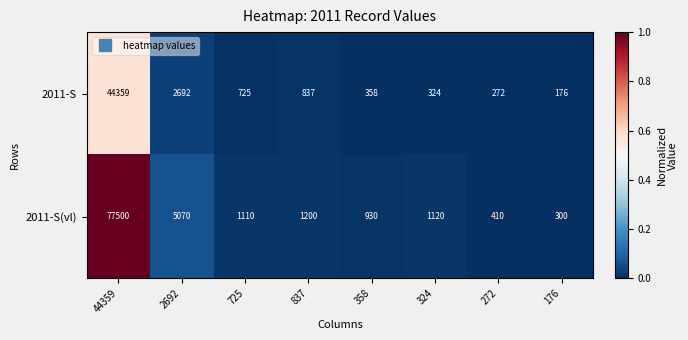

What is the total value across all series at 2692?

7762